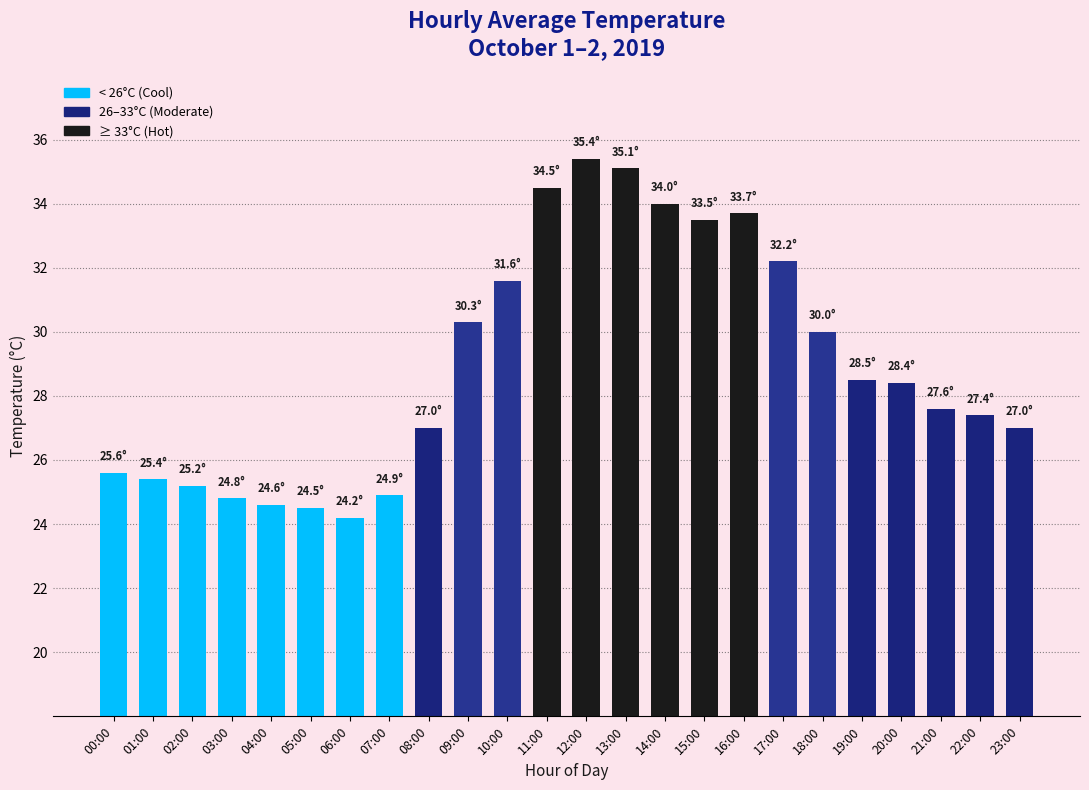

True or false: the data shows 58.1 at 15:00.

False